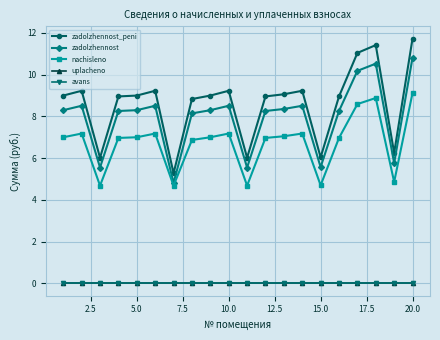

At how many categories does at least one series exceed 6?

19